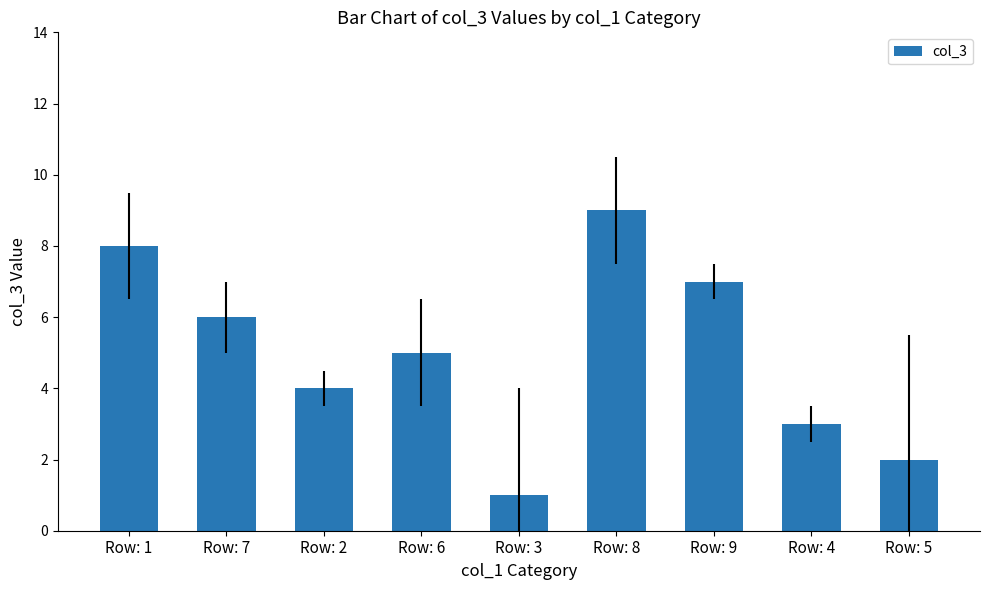

Which label corresponds to the smallest value in the chart?

Row: 3